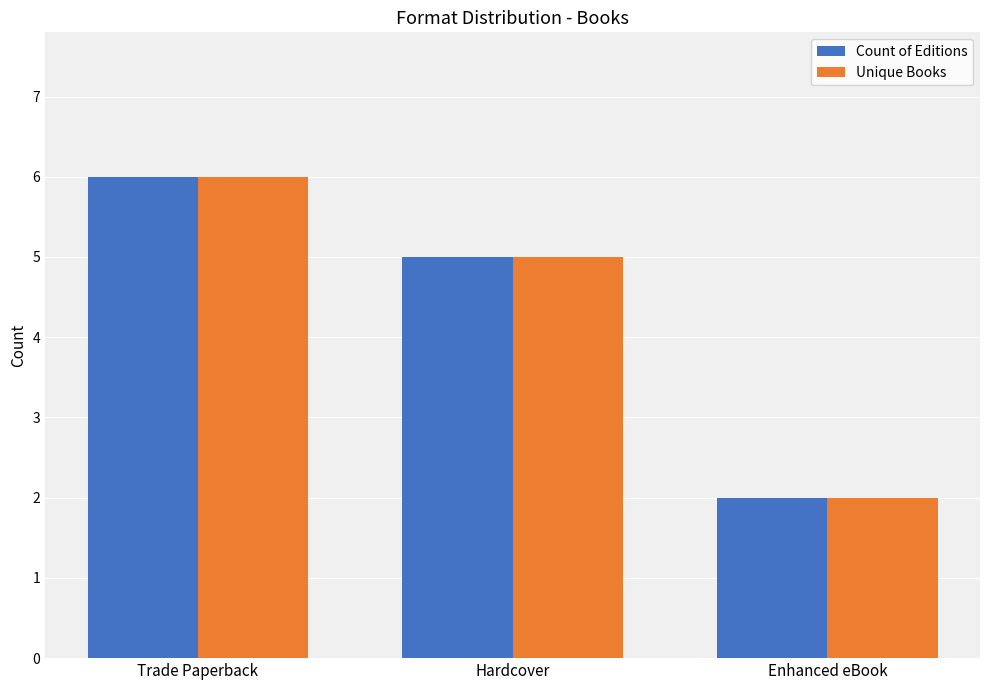

Which category has the lowest value in the Unique Books series?

Enhanced eBook